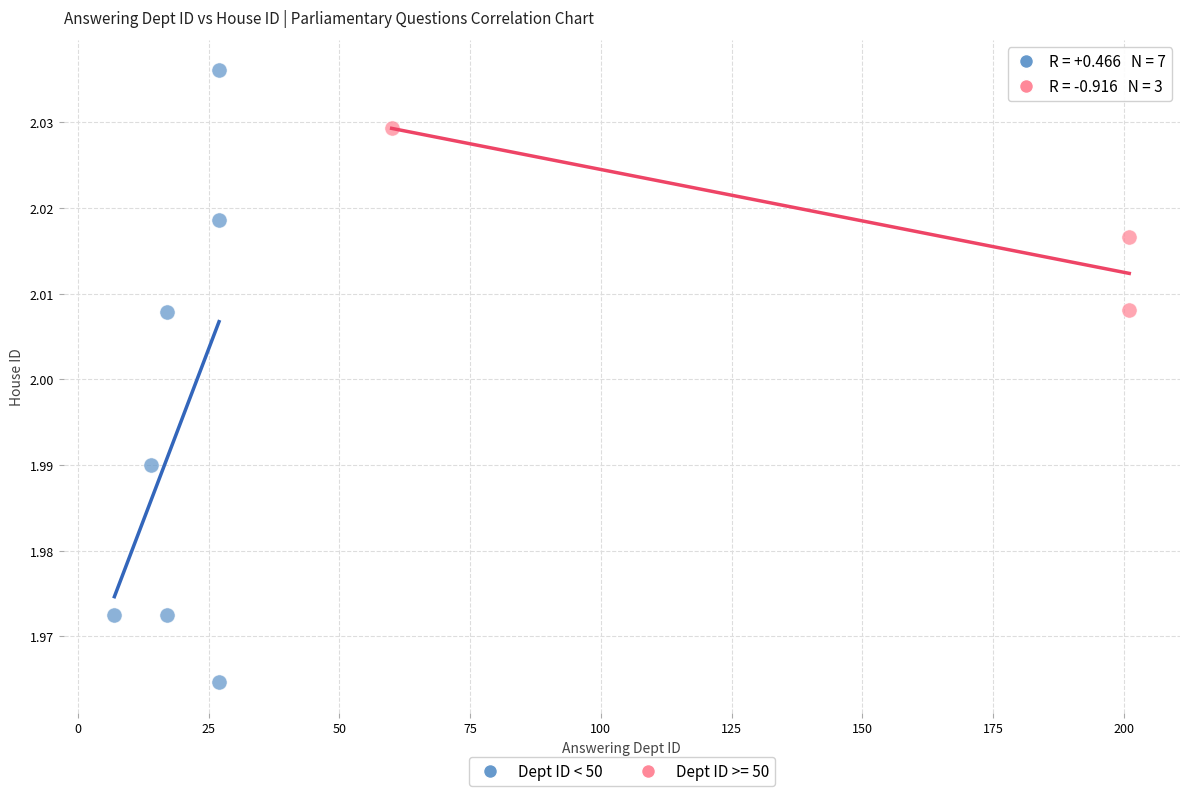

Which series contains the lowest Y value?

Dept ID < 50